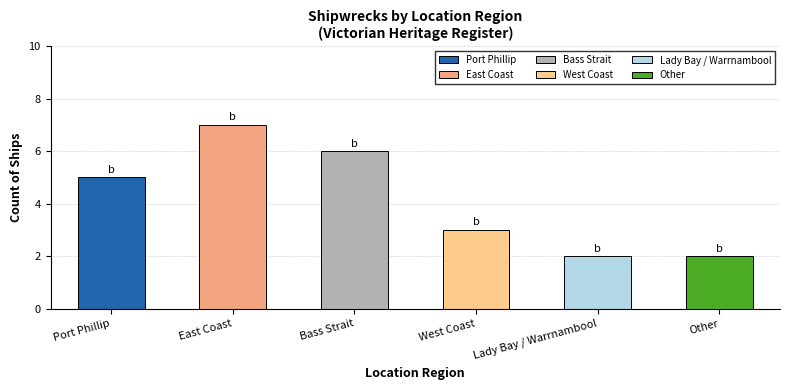

What is the label of the 3rd bar from the left?

Bass Strait